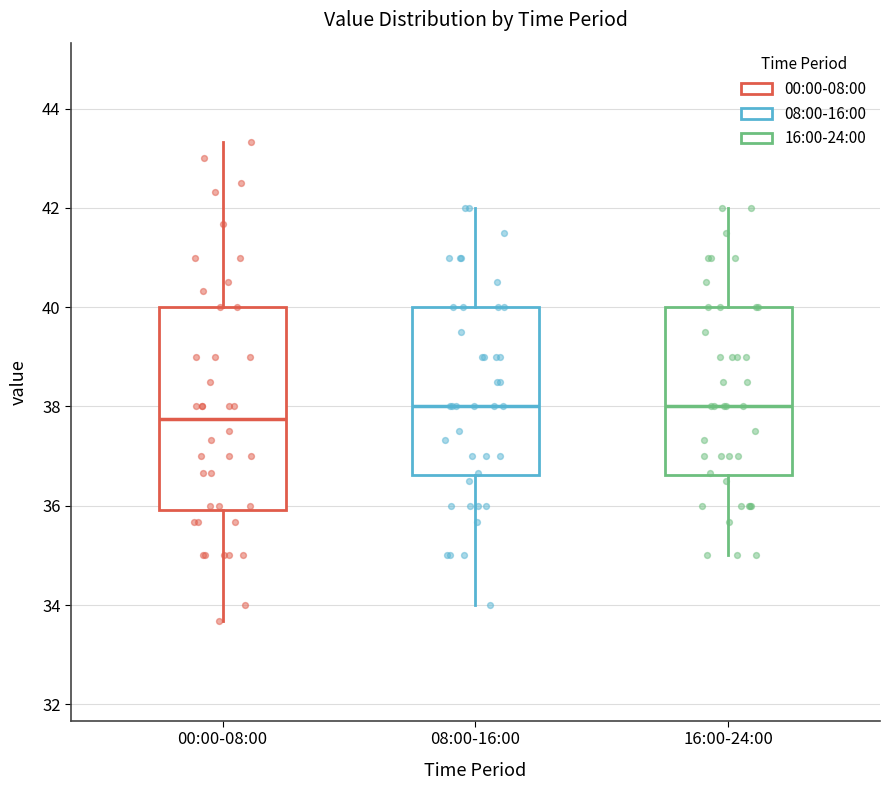

Comparing the boxes themselves (not the whiskers), which one is the tallest?

00:00-08:00